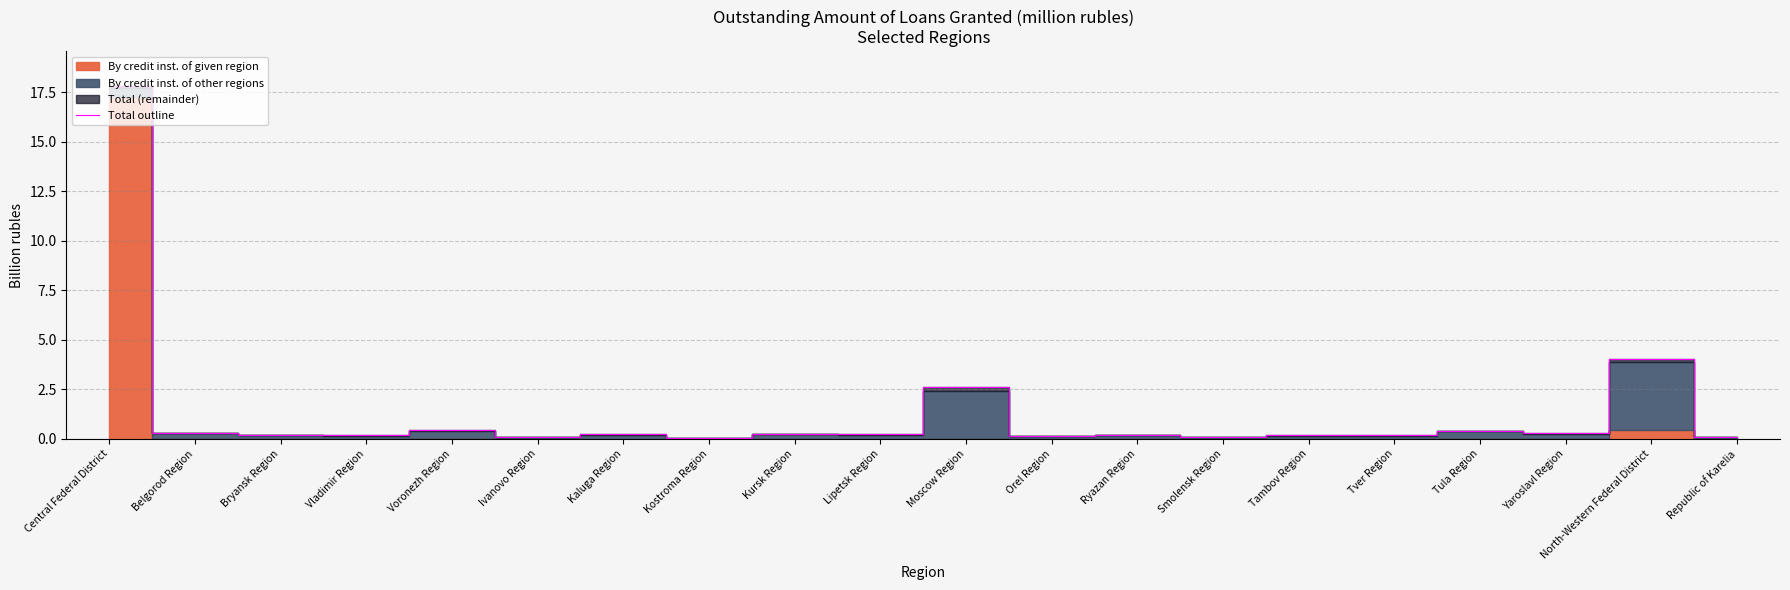

What is the difference between the maximum and minimum values?

17.7